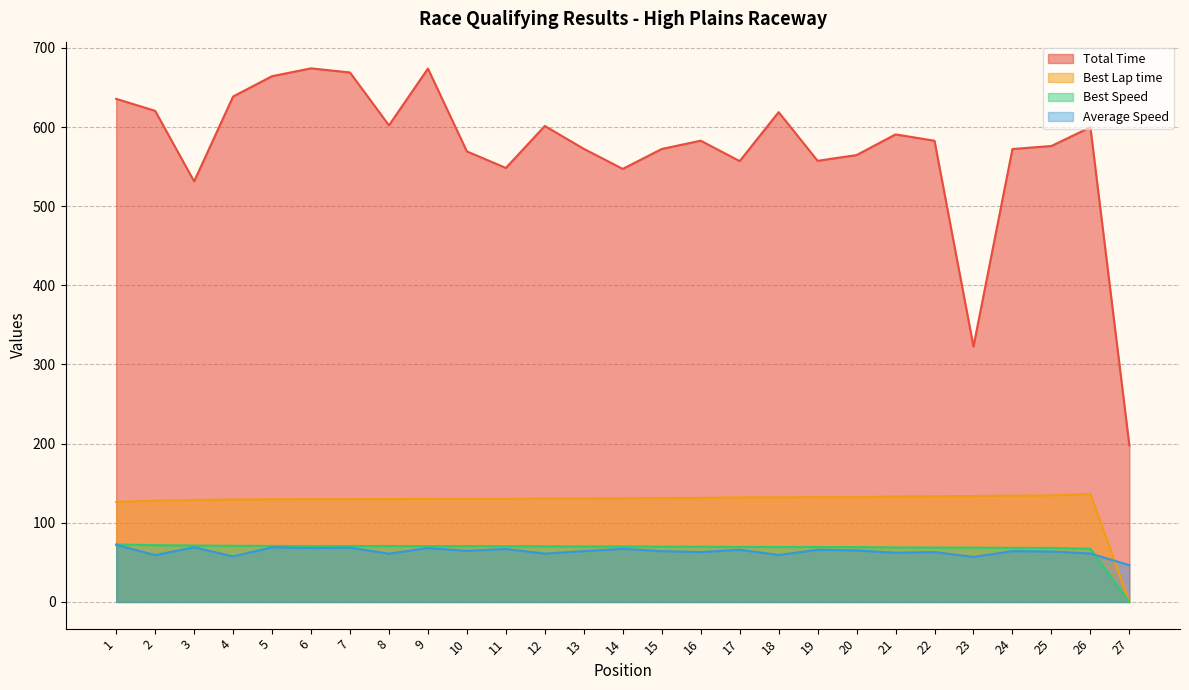

True or false: Average Speed has a value of 16.1 at 22.

False